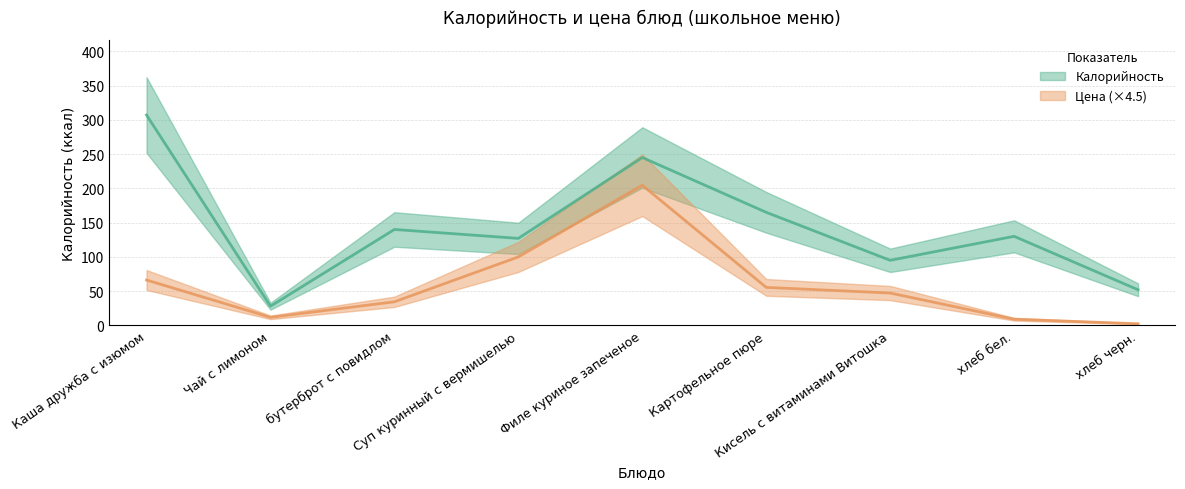

What is the difference between the Цена values at Каша дружба с изюмом and Картофельное пюре?

10.8